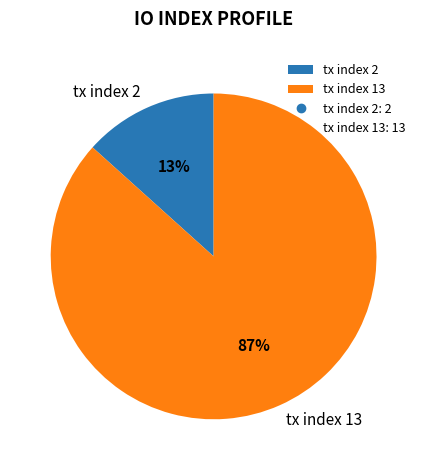

To the nearest percent, what is the average slice percentage?

50%